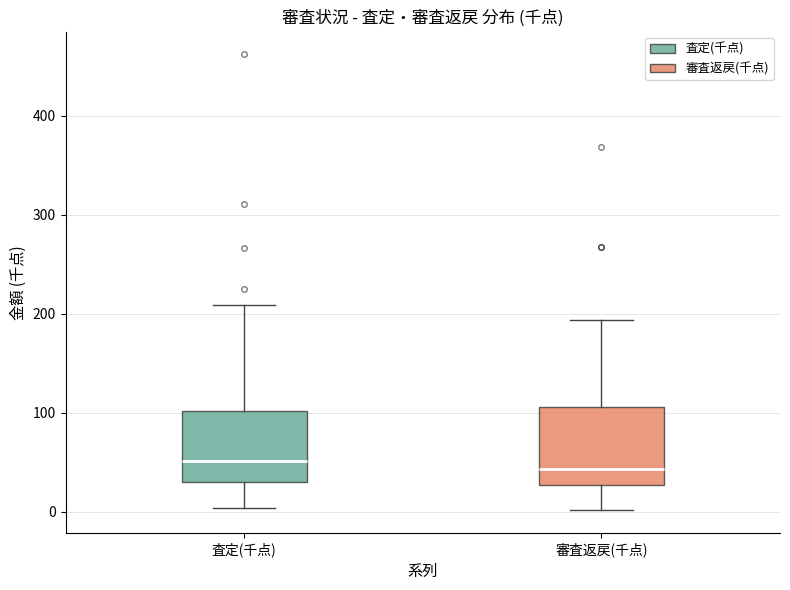

Reading left to right, transcribe this box plot: for each box, give where its median line is, the range the box spans, and where its two whiskers end, as read against the y-axis. The values are not printed on the chart, so give them approximately, as read against the axis.

査定(千点): median 50, box 30 to 100, whiskers 0 to 210
審査返戻(千点): median 40, box 30 to 110, whiskers 0 to 190